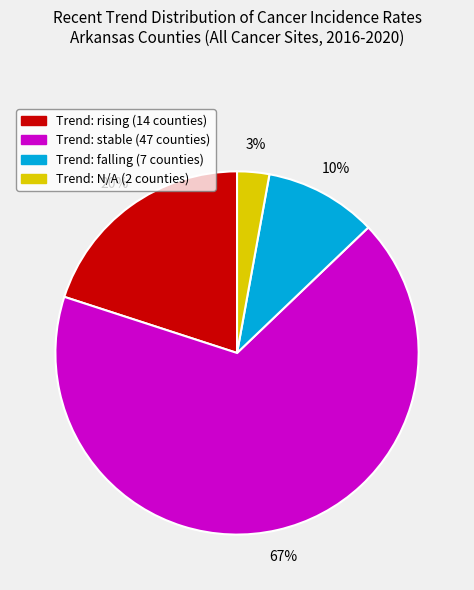

Is there a majority slice in this chart?

Yes